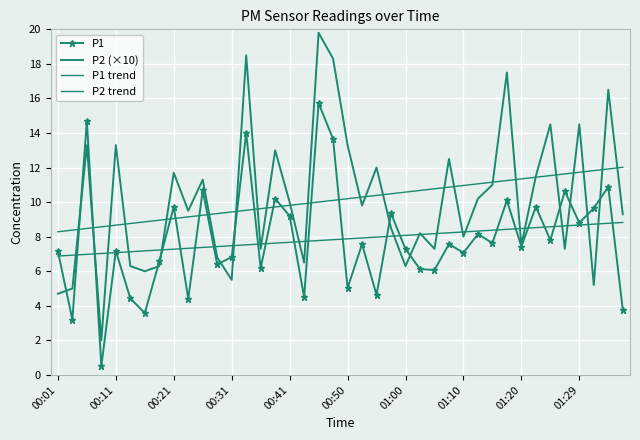

What is the average value of the P2 trend series?

10.1